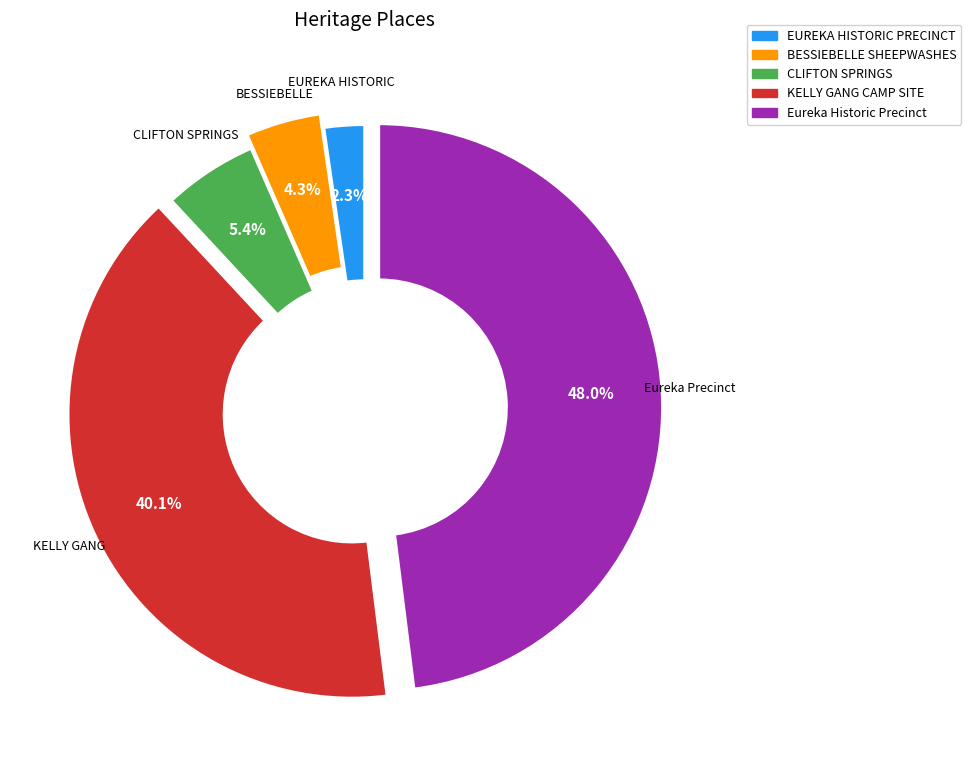

Does any single category account for the majority?

No